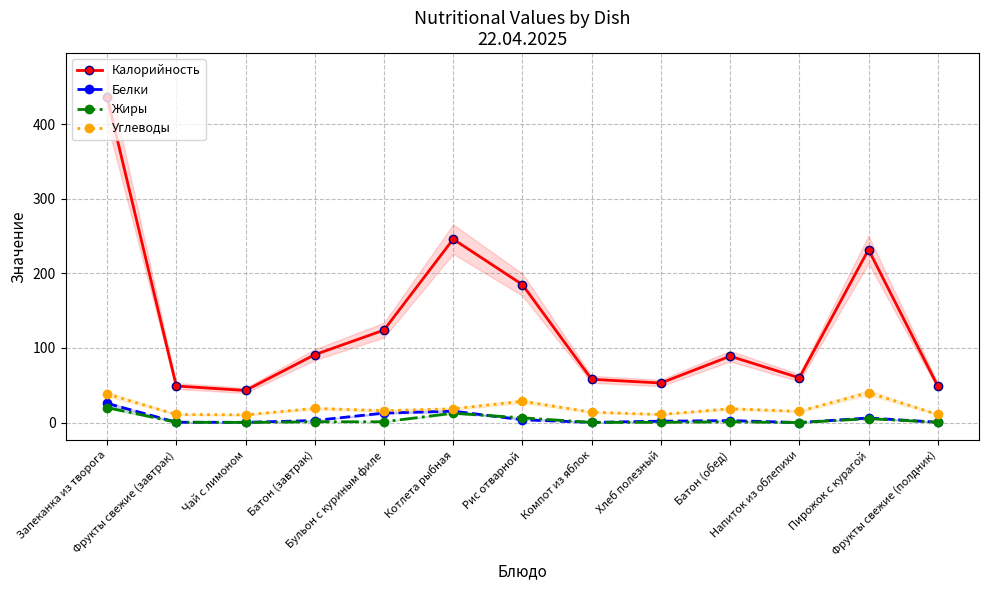

What is the sum of all Белки values?

71.9